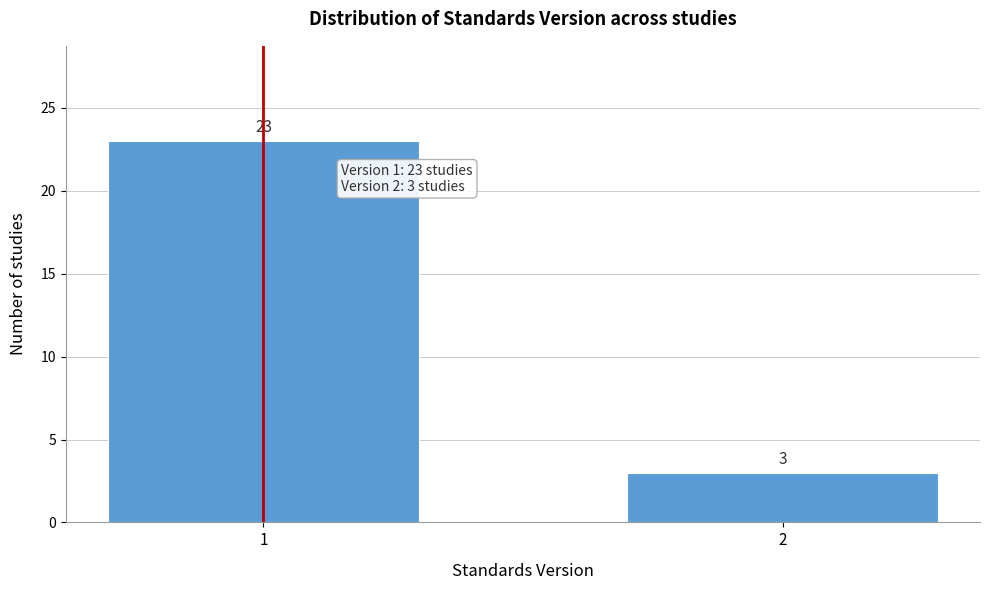

Reading left to right, list all the values displayed in this chart.

23	3